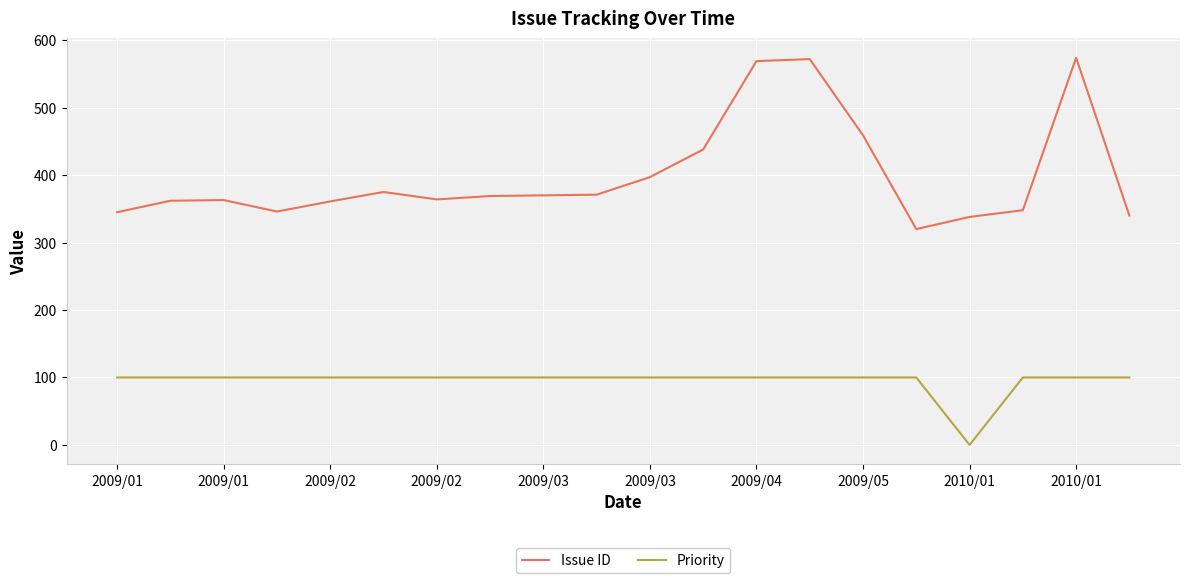

What is the sum of all Issue ID values?

7981